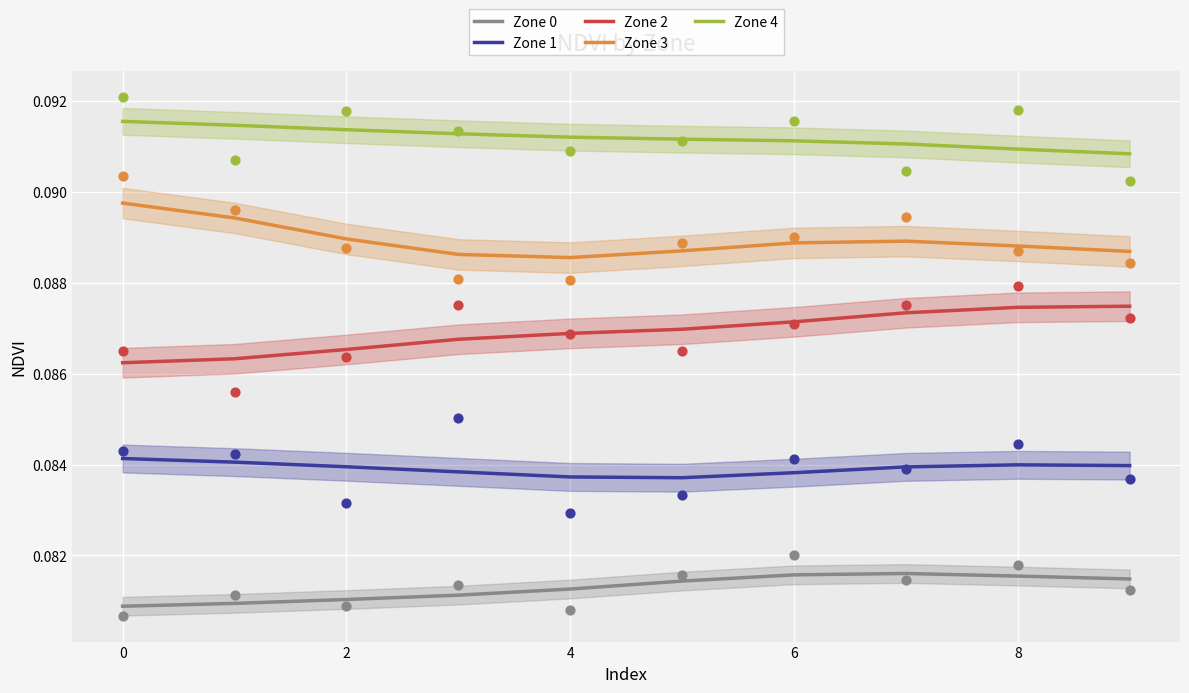

Is the value of Zone 1 at 9 greater than the value of Zone 3 at 8?

No